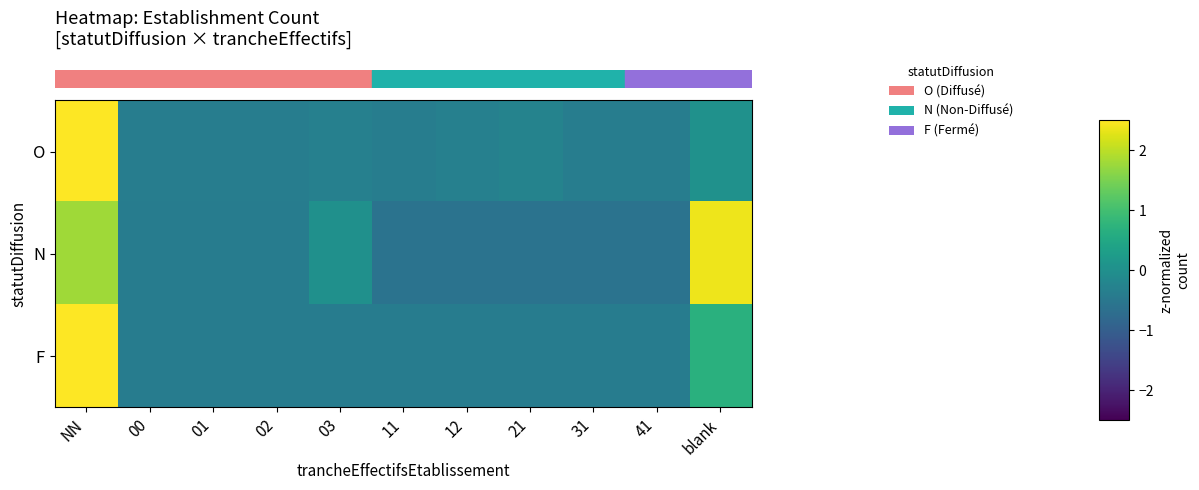

Rank the series by their maximum value, from lowest to highest.

row_1, row_2, row_0